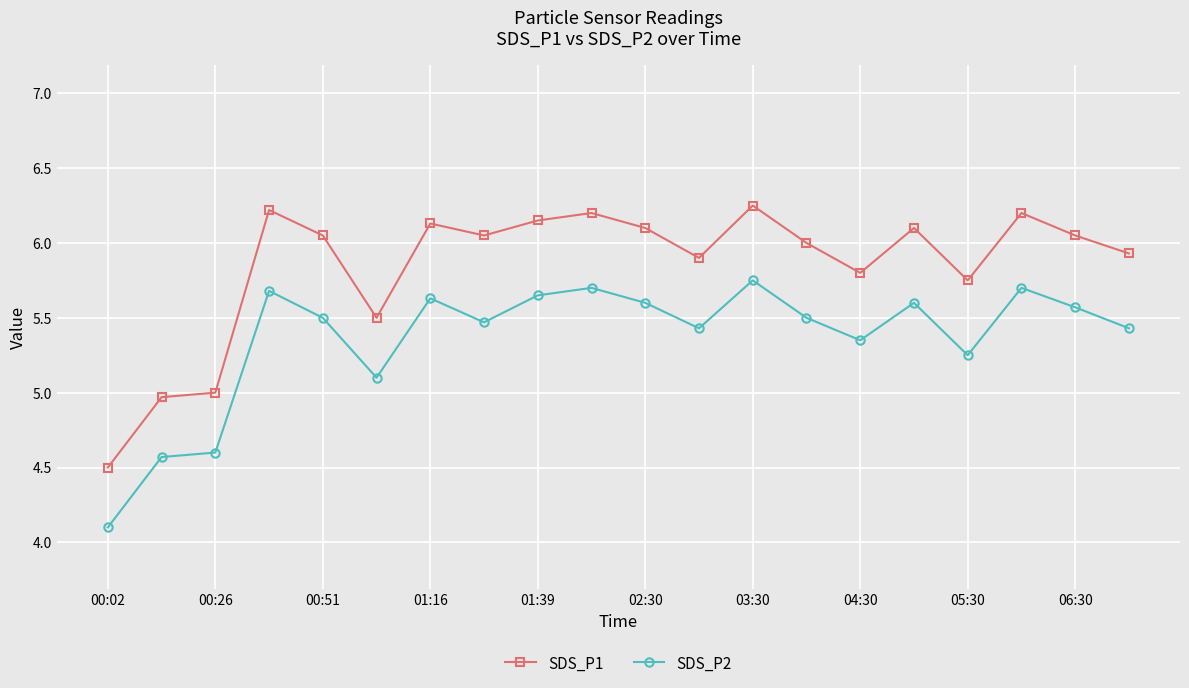

True or false: SDS_P1 has more than 1 interior local peaks.

True